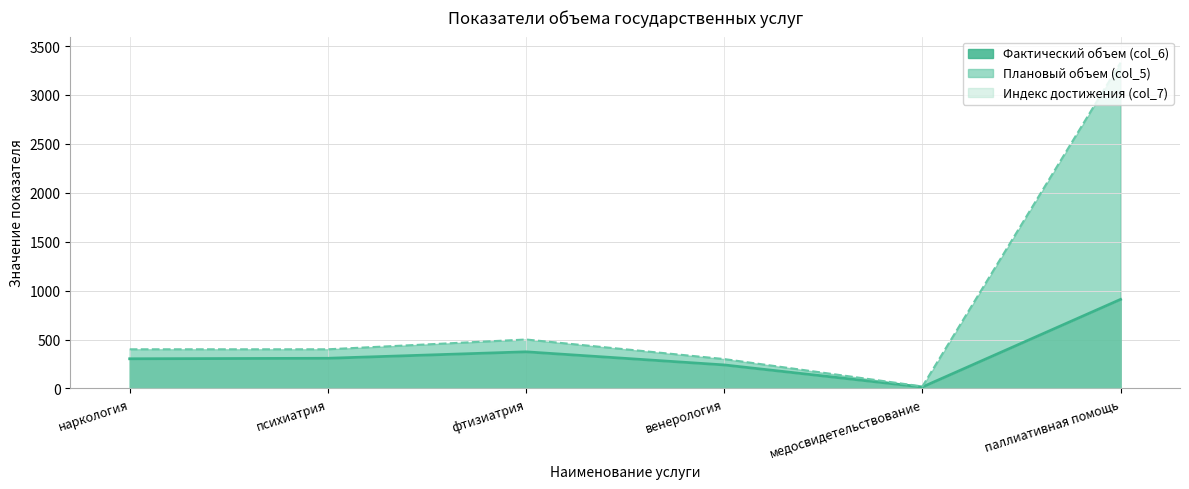

What is the average value of the Плановый объем (col_5) series?

825